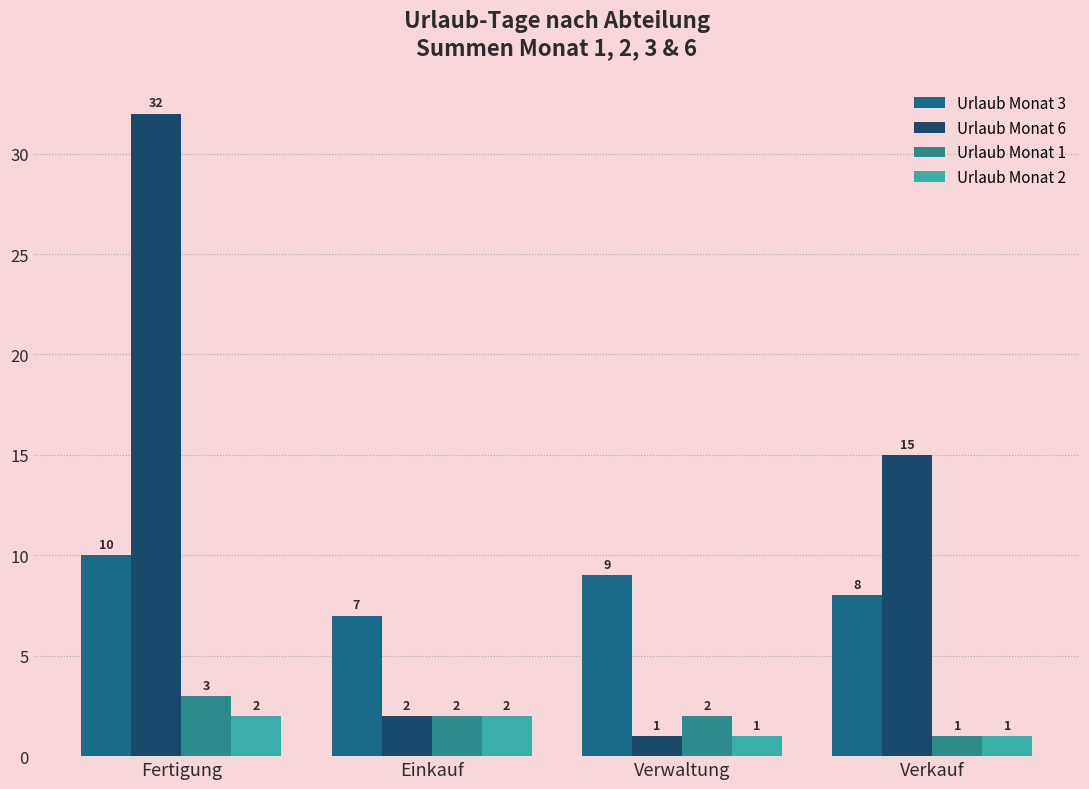

What is the total value across all series at Einkauf?

13